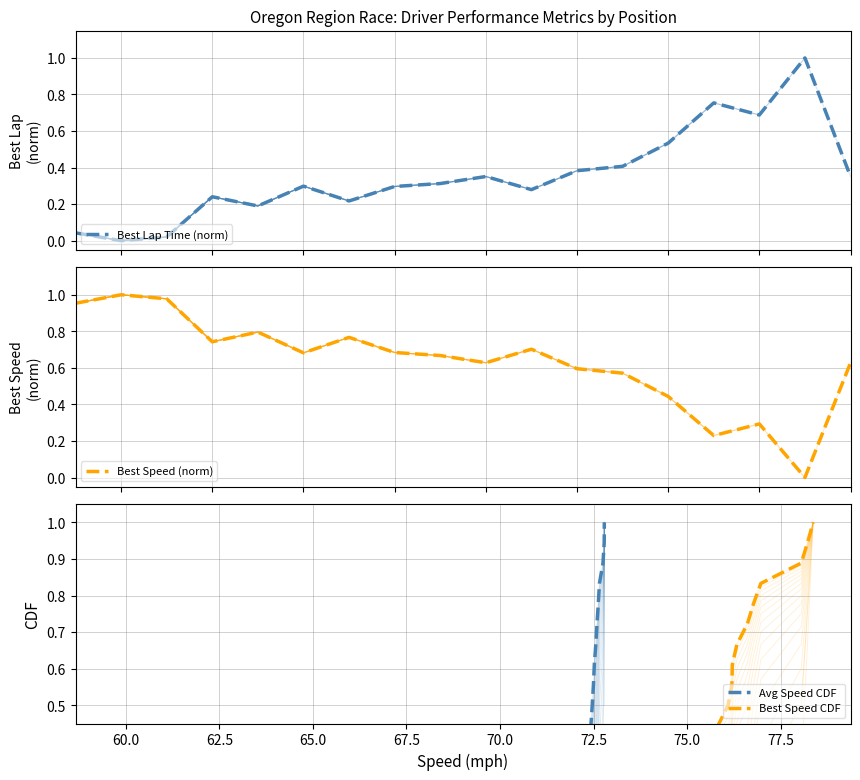

How many times do Avg Speed CDF and Best Lap Time (norm) cross each other?

4